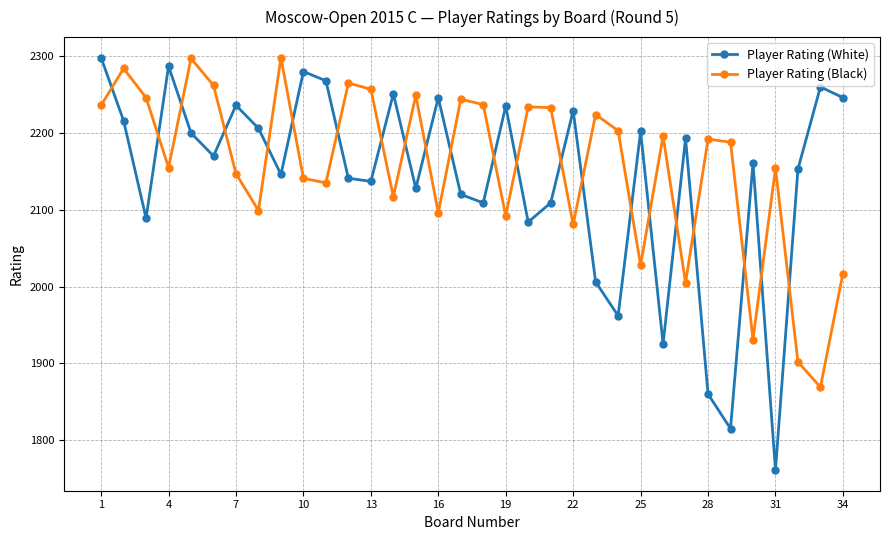

What is the minimum value shown in the chart?

1761